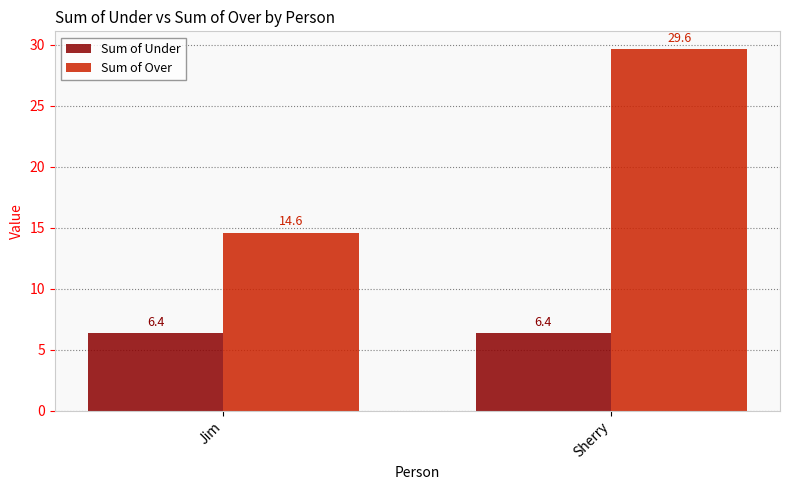

What position from the left is Jim?

1